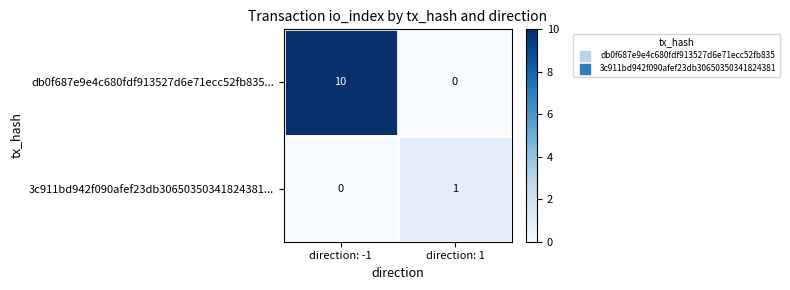

Reading right to left, list all the values displayed in this chart.

db0f687e9e4c680fdf913527d6e71ecc52fb835...: 0	10
3c911bd942f090afef23db30650350341824381...: 1	0